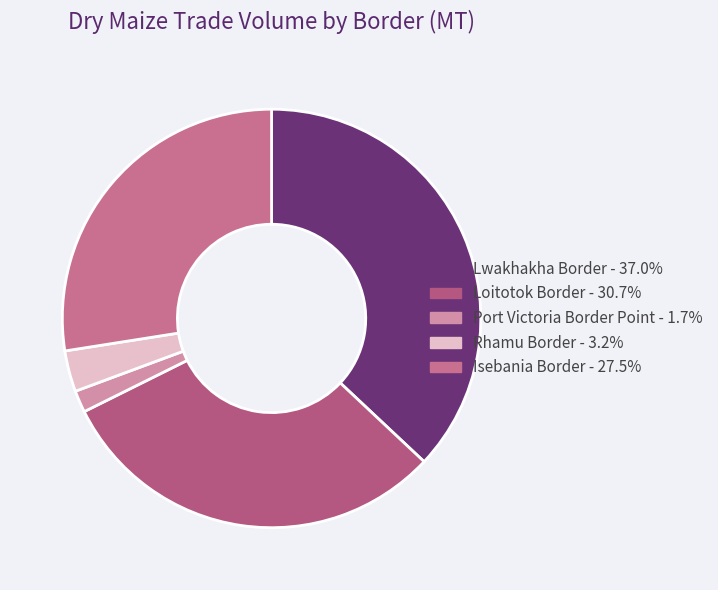

Which has a higher value, Rhamu Border or Lwakhakha Border?

Lwakhakha Border